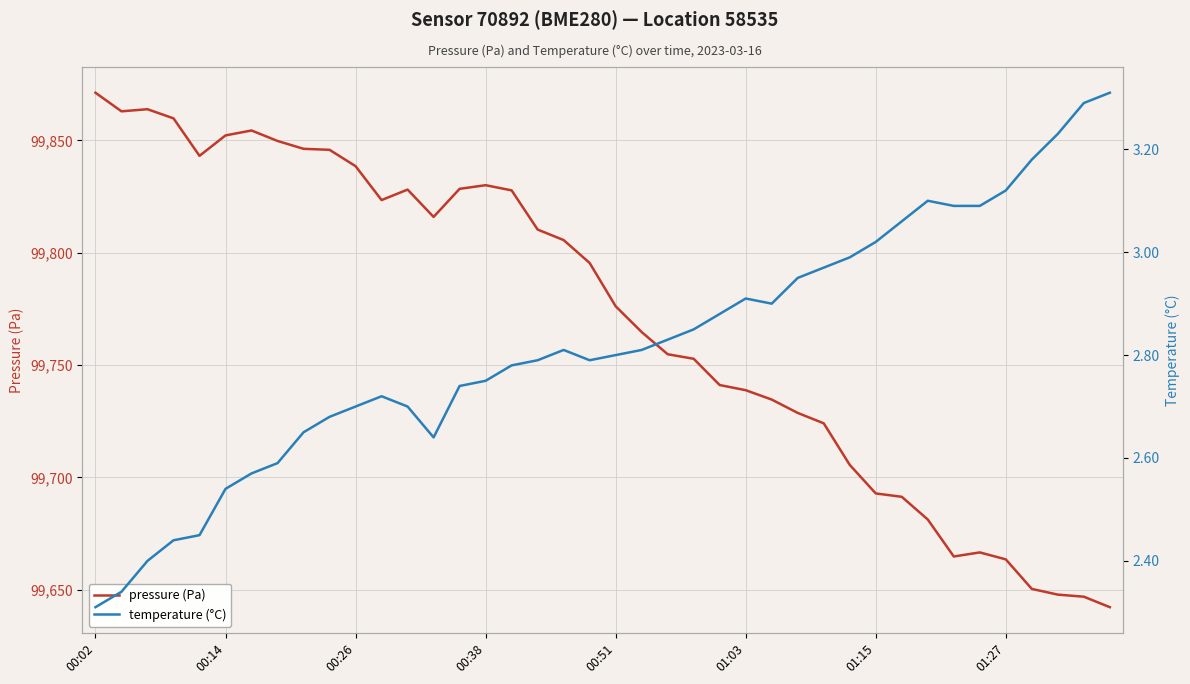

What are all the series names shown in the legend?

pressure (Pa), temperature (°C)